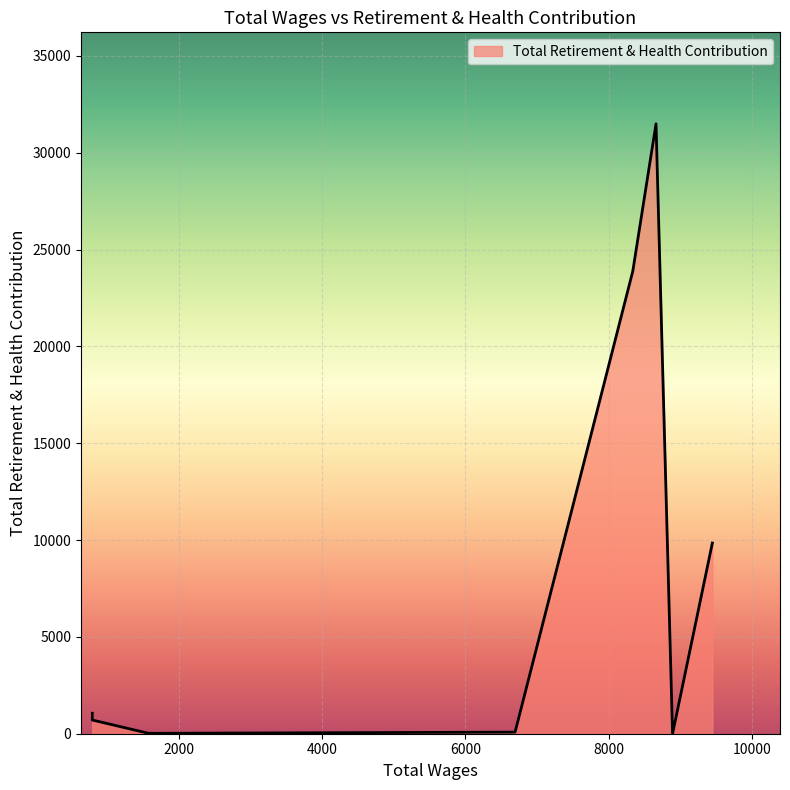

What is the average value?

8384